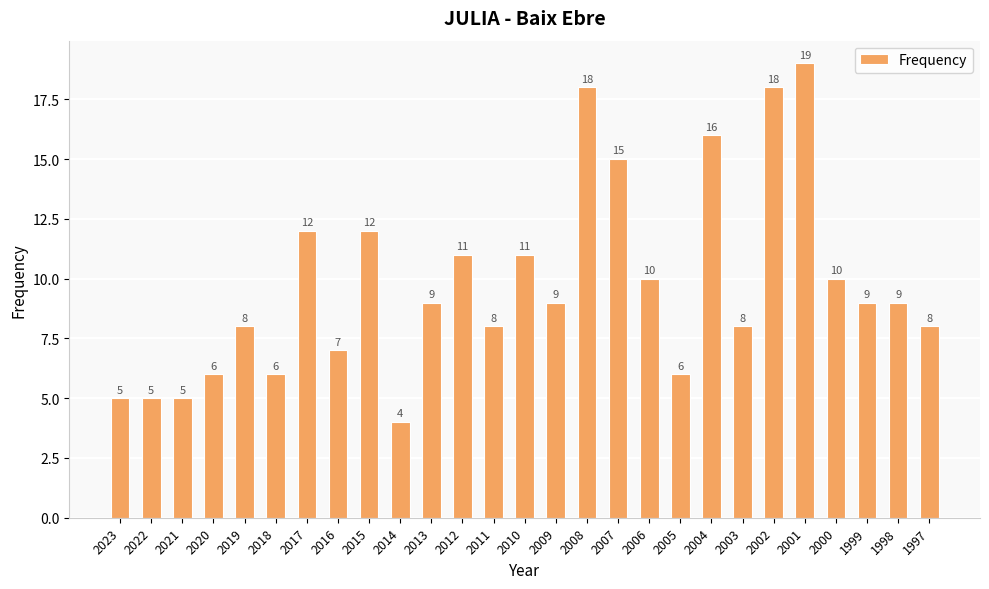

The chart shows a value of 4 at 2008. True or false?

False